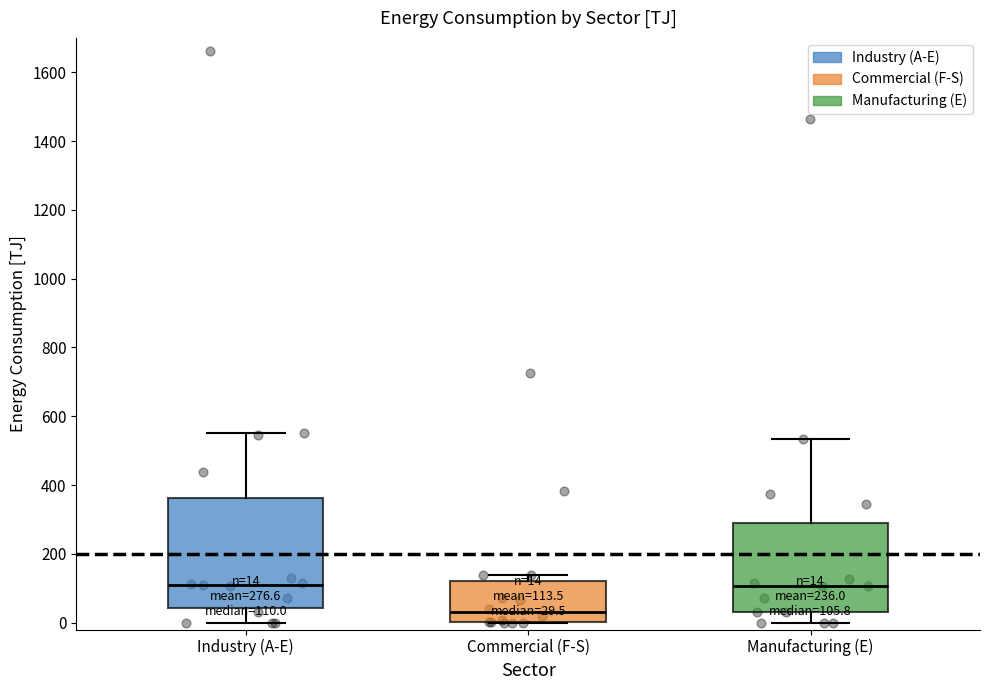

Which box is the tallest, from its lower edge to its upper edge?

Industry (A-E)